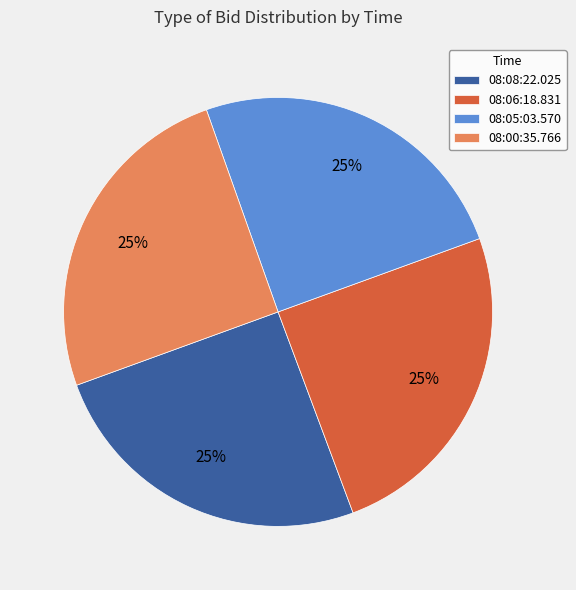

Does any single category account for the majority?

No